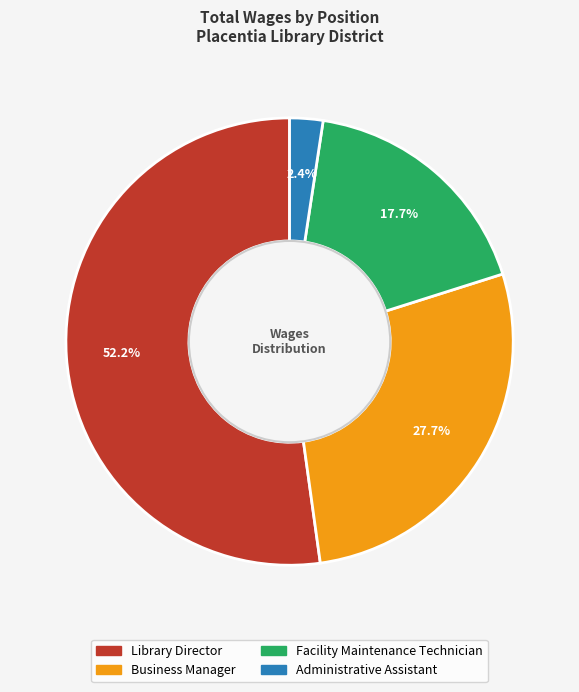

To the nearest percent, what portion does Administrative Assistant represent?

2%